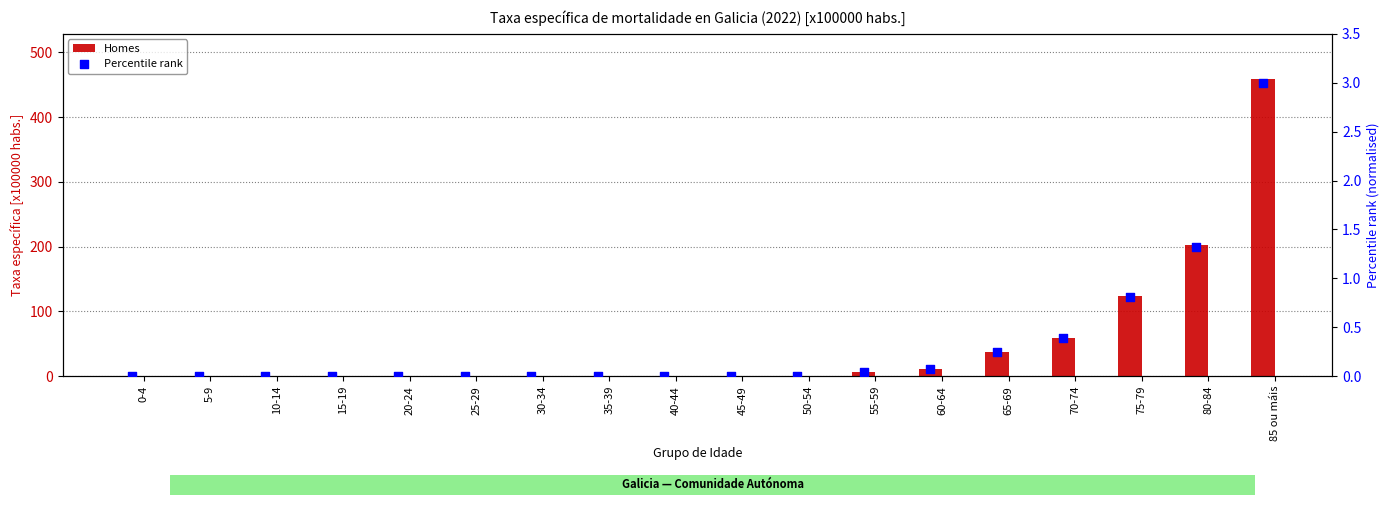

Which series has the widest spread of Y values?

Homes